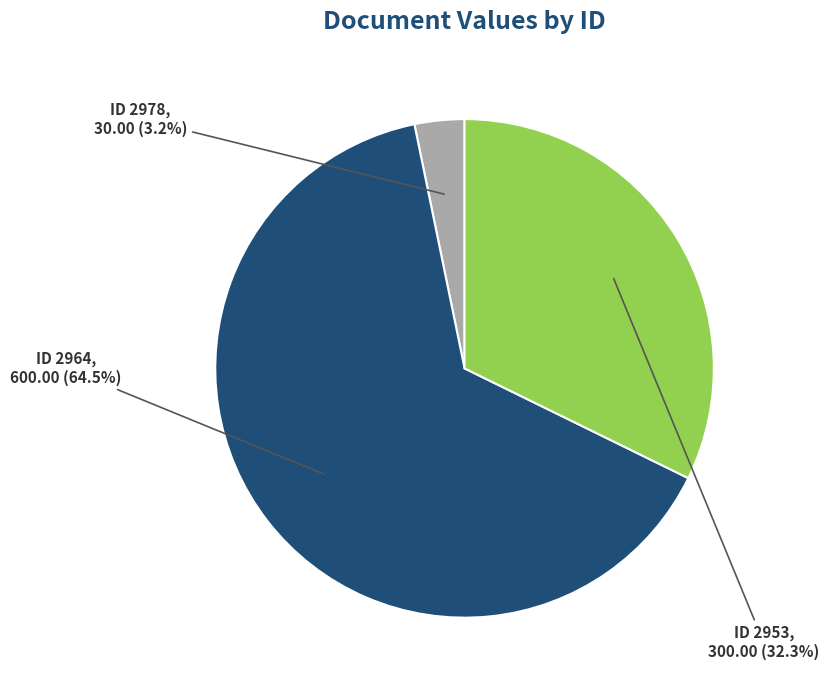

Is there any slice that represents more than half of the pie?

Yes